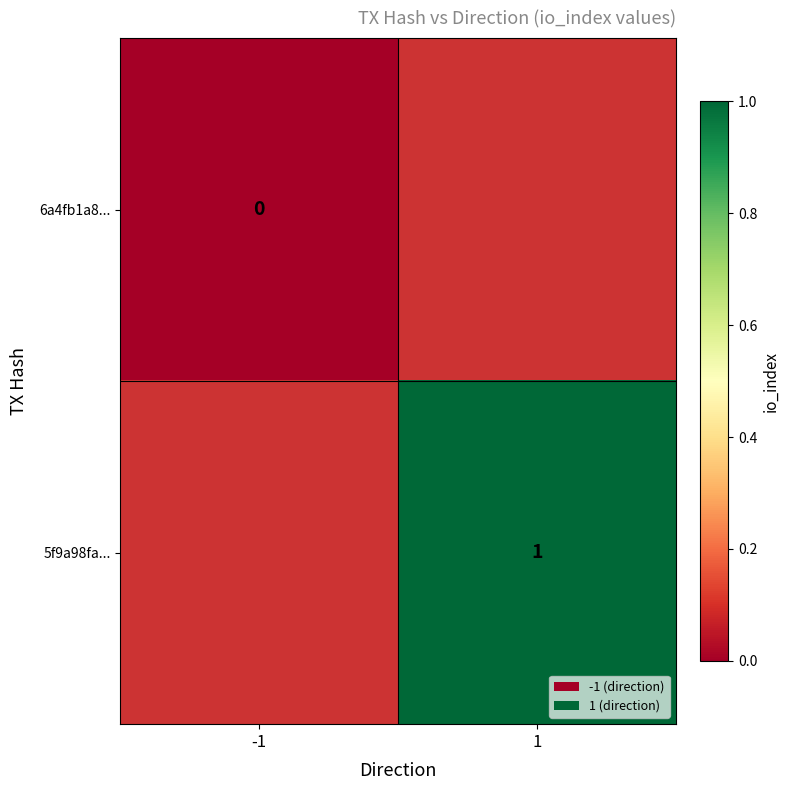

Rank the series by their average value, from highest to lowest.

6a4fb1a8..., 5f9a98fa...